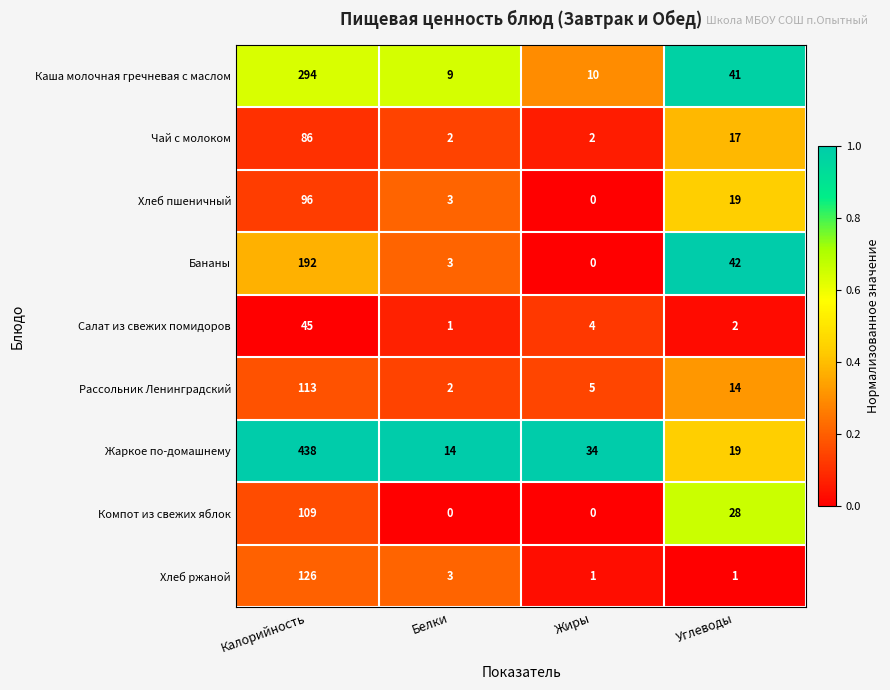

What is the difference between the highest and lowest values at Калорийность?

393